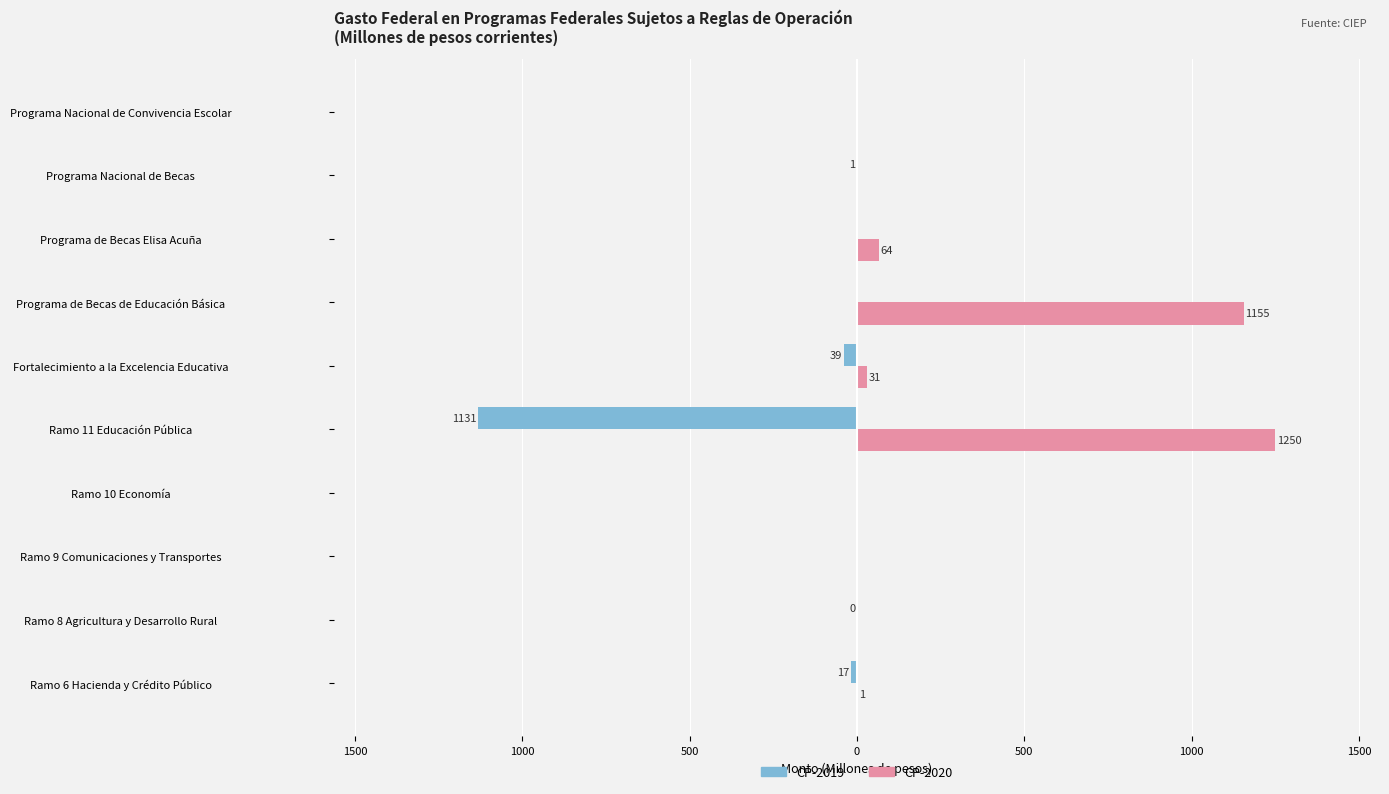

What are all the series names shown in the legend?

CP-2019, CP-2020